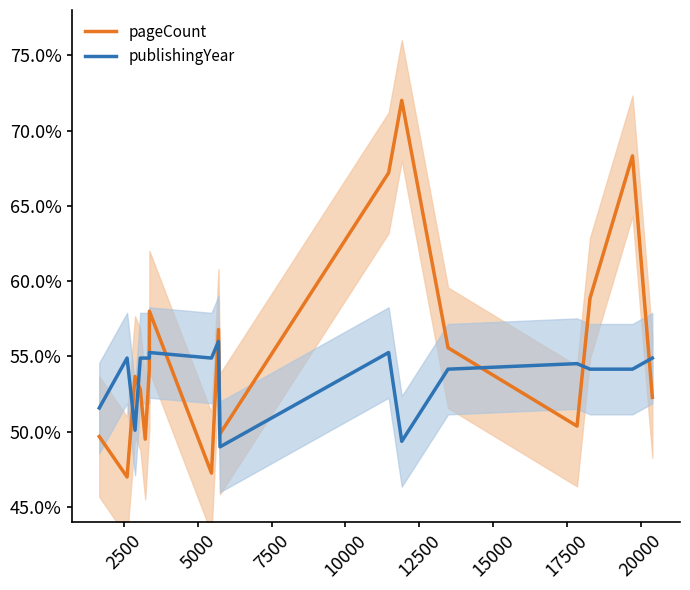

What is the average value of the pageCount series?

0.6